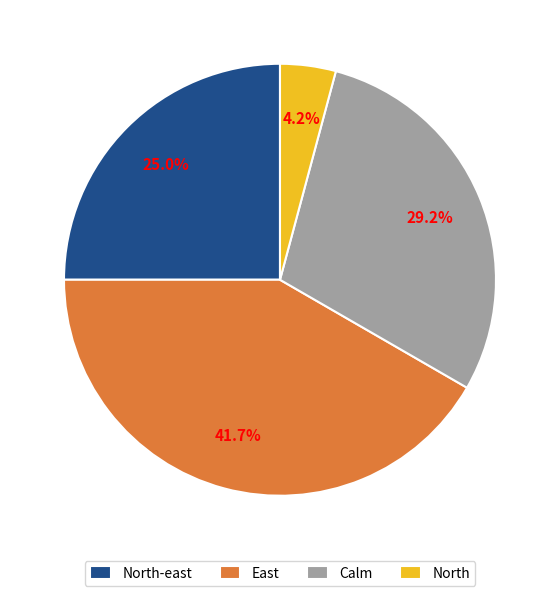

Does North-east account for over 50% of the chart?

No